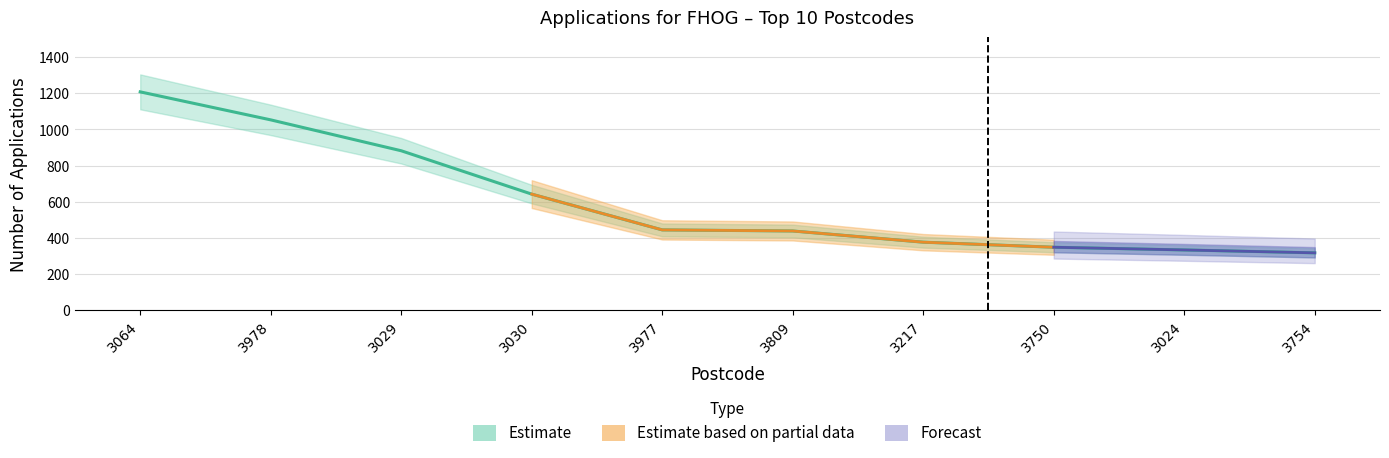

Which category has the highest value across all series?

3064